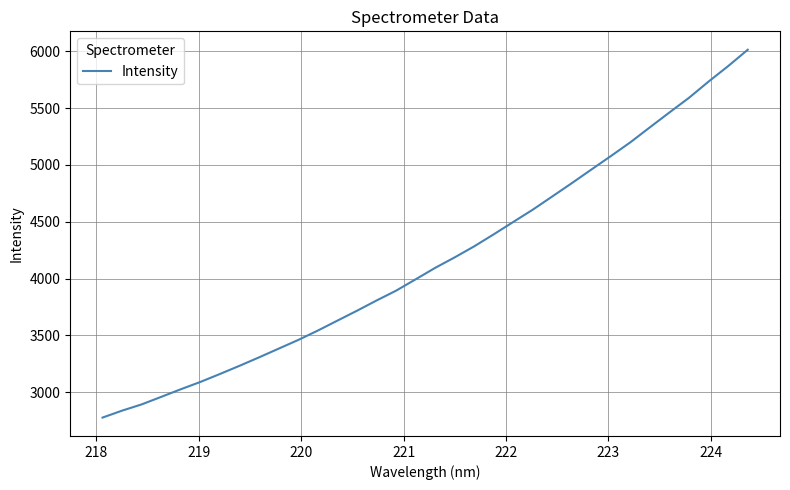

What is the greatest value displayed?

6014.3